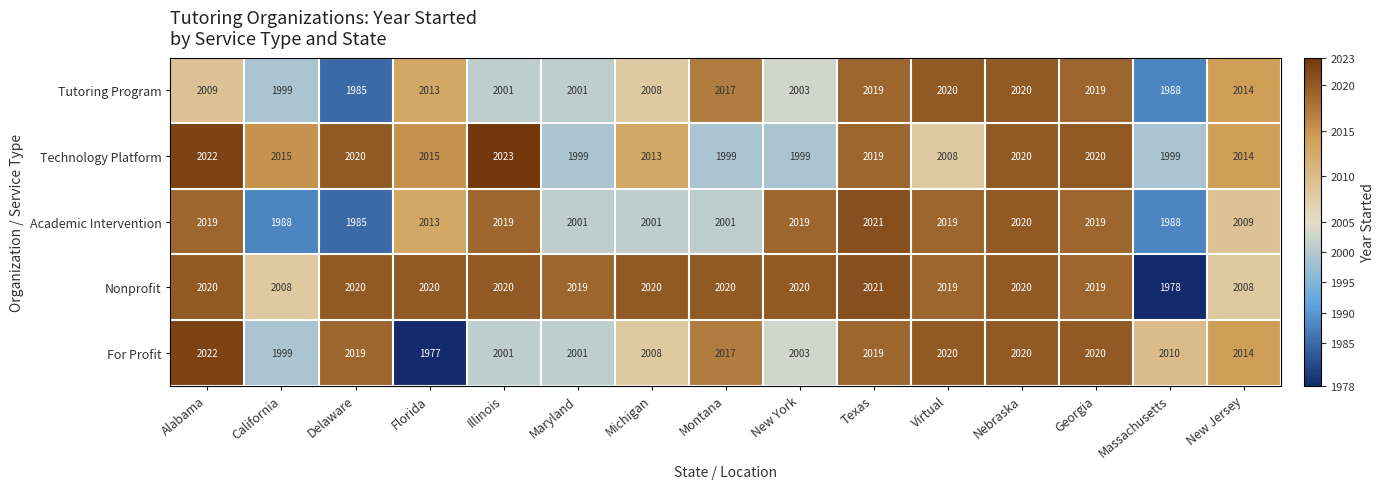

What is the sum of the Nonprofit values at Florida and Michigan?

4040